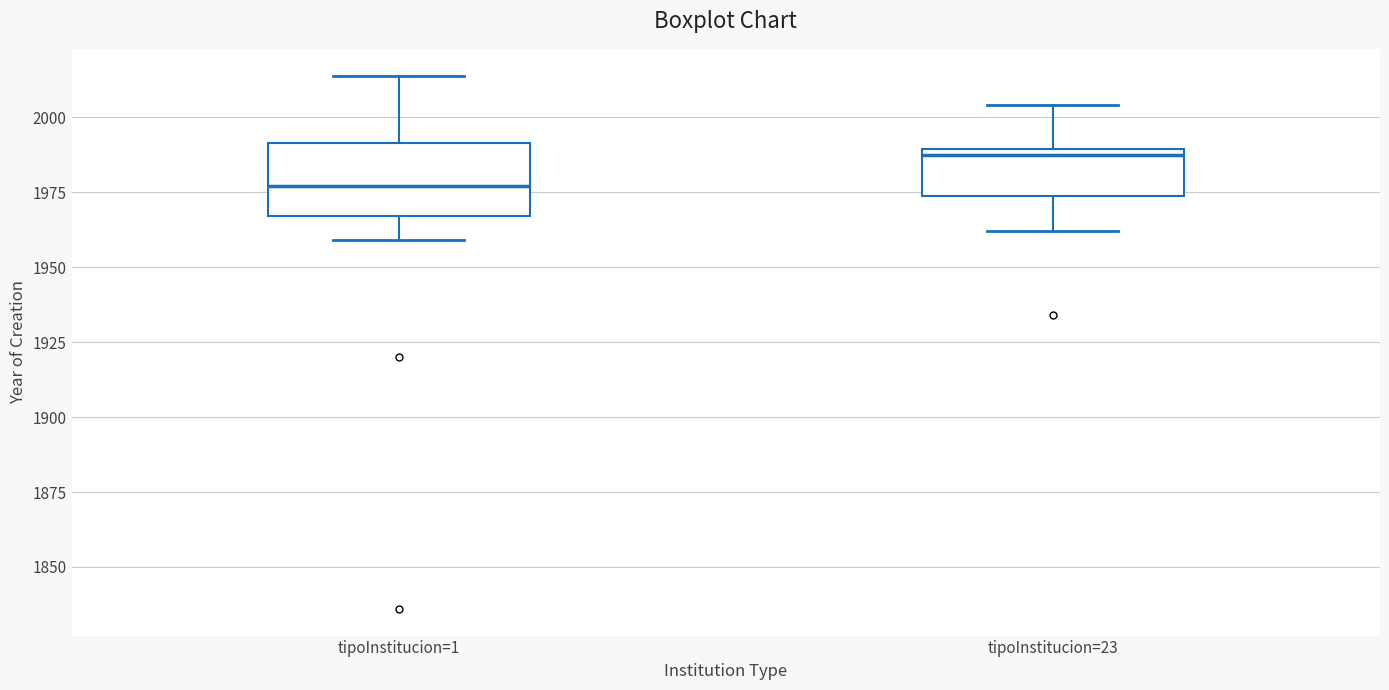

Which box's median line is the highest?

tipoInstitucion=23